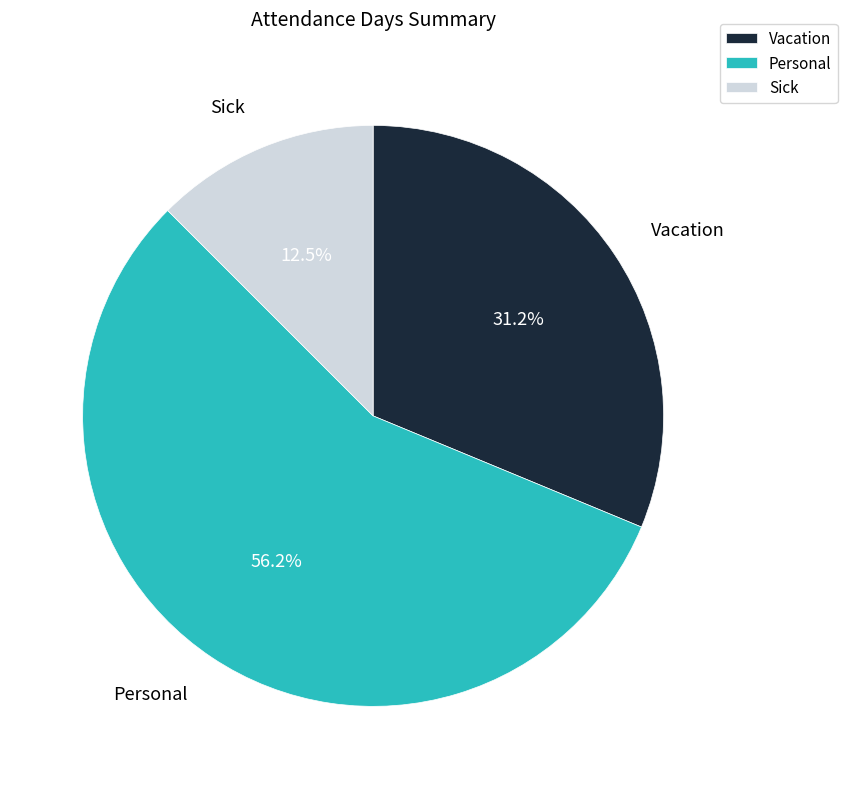

Which slice is the largest?

Personal